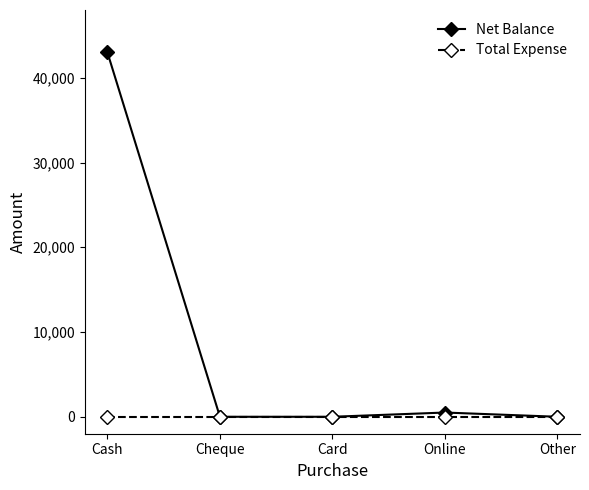

What is the label of the 4th point from the right?

Cheque